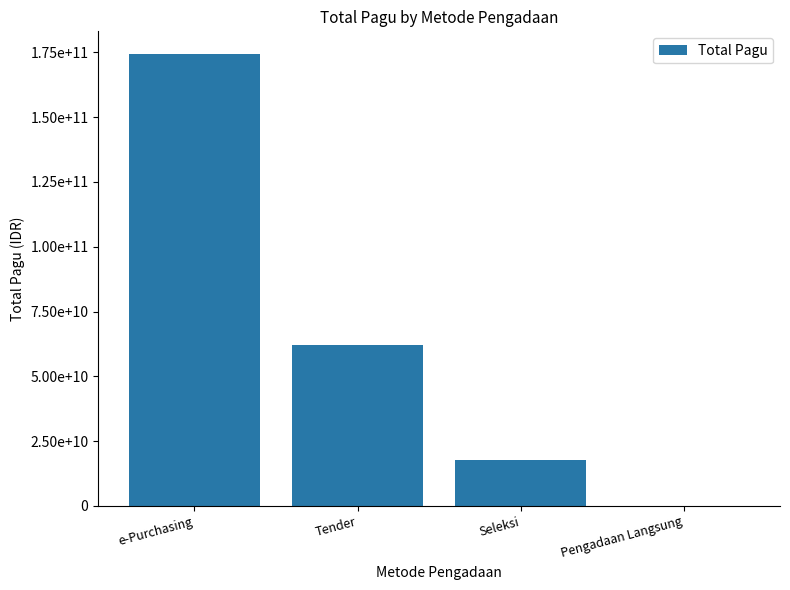

Are the bars horizontal?

No